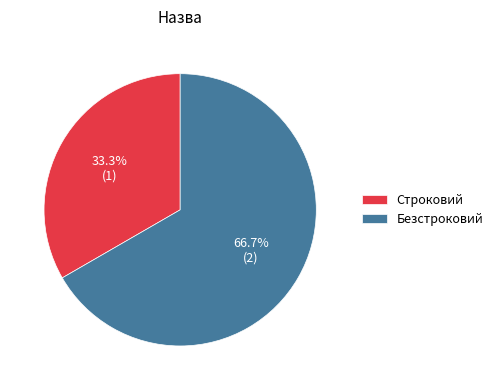

Which slice represents more than half of the pie?

Безстроковий